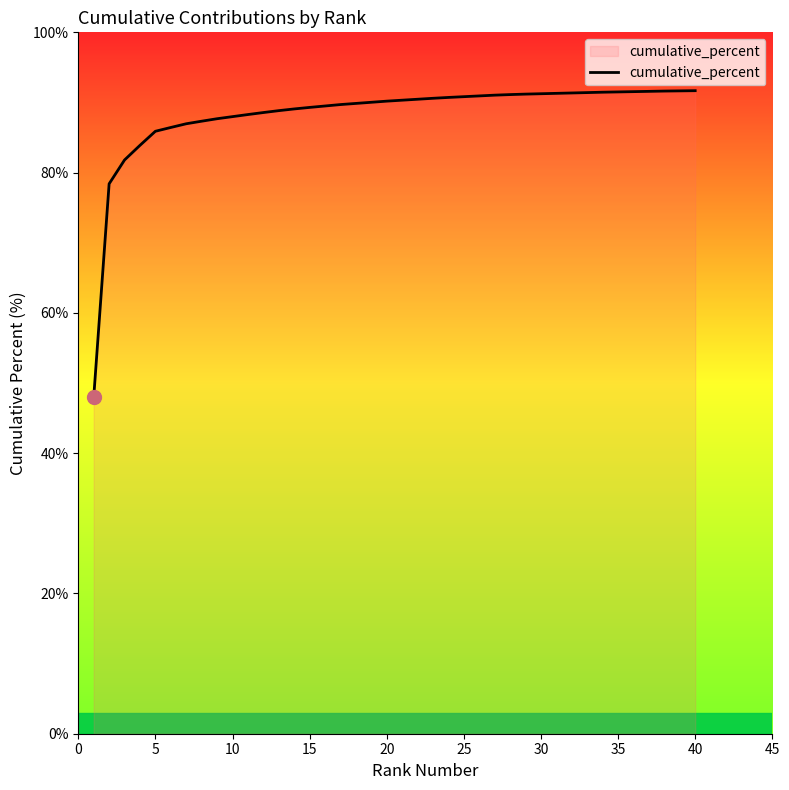

What is the greatest value displayed?

91.7